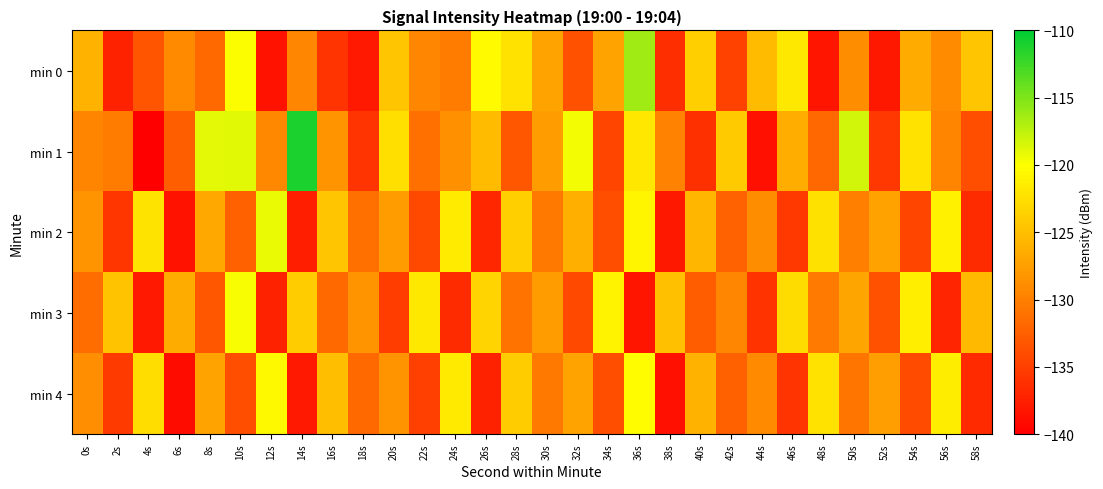

Reading right to left, transcribe all the data shown in this chart.

min 0: 58s=-124.4	56s=-129.0	54s=-126.6	52s=-138.1	50s=-128.9	48s=-138.3	46s=-121.8	44s=-125.3	42s=-134.7	40s=-123.7	38s=-136.3	36s=-116.3	34s=-127.2	32s=-133.6	30s=-127.2	28s=-122.2	26s=-120.4	24s=-130.2	22s=-129.4	20s=-124.4	18s=-137.9	16s=-135.8	14s=-129.4	12s=-138.4	10s=-119.9	8s=-131.7	6s=-129.1	4s=-133.4	2s=-137.3	0s=-125.8
min 1: 58s=-133.9	56s=-129.5	54s=-122.2	52s=-135.6	50s=-118.3	48s=-131.8	46s=-126.4	44s=-138.7	42s=-124.1	40s=-136.2	38s=-129.8	36s=-121.9	34s=-134.5	32s=-119.6	30s=-127.8	28s=-133.1	26s=-125.3	24s=-128.7	22s=-131.2	20s=-122.5	18s=-135.8	16s=-128.3	14s=-111.1	12s=-129.3	10s=-118.8	8s=-119.0	6s=-132.6	4s=-140.0	2s=-130.2	0s=-129.6
min 2: 58s=-136.5	56s=-121.1	54s=-134.6	52s=-127.3	50s=-130.0	48s=-122.4	46s=-135.5	44s=-128.9	42s=-132.2	40s=-125.6	38s=-138.1	36s=-120.7	34s=-133.8	32s=-126.2	30s=-130.4	28s=-123.8	26s=-136.9	24s=-121.5	22s=-134.3	20s=-127.7	18s=-131.1	16s=-124.5	14s=-137.6	12s=-119.2	10s=-132.4	8s=-126.8	6s=-138.5	4s=-122.1	2s=-135.7	0s=-128.3
min 3: 58s=-125.4	56s=-137.0	54s=-121.3	52s=-133.6	50s=-127.0	48s=-130.3	46s=-122.7	44s=-136.0	42s=-129.4	40s=-132.7	38s=-125.0	36s=-138.3	34s=-120.9	32s=-134.2	30s=-127.6	28s=-130.9	26s=-123.3	24s=-136.6	22s=-121.8	20s=-135.1	18s=-128.4	16s=-131.7	14s=-124.0	12s=-137.3	10s=-119.8	8s=-133.2	6s=-126.5	4s=-138.0	2s=-124.7	0s=-131.4
min 4: 58s=-136.7	56s=-121.4	54s=-134.1	52s=-127.5	50s=-130.8	48s=-122.2	46s=-135.8	44s=-129.2	42s=-132.5	40s=-125.9	38s=-138.6	36s=-120.2	34s=-133.8	32s=-127.2	30s=-130.6	28s=-124.0	26s=-137.3	24s=-121.7	22s=-134.9	20s=-128.3	18s=-131.7	16s=-125.1	14s=-137.9	12s=-120.5	10s=-133.8	8s=-127.2	6s=-139.0	4s=-122.6	2s=-135.4	0s=-128.8